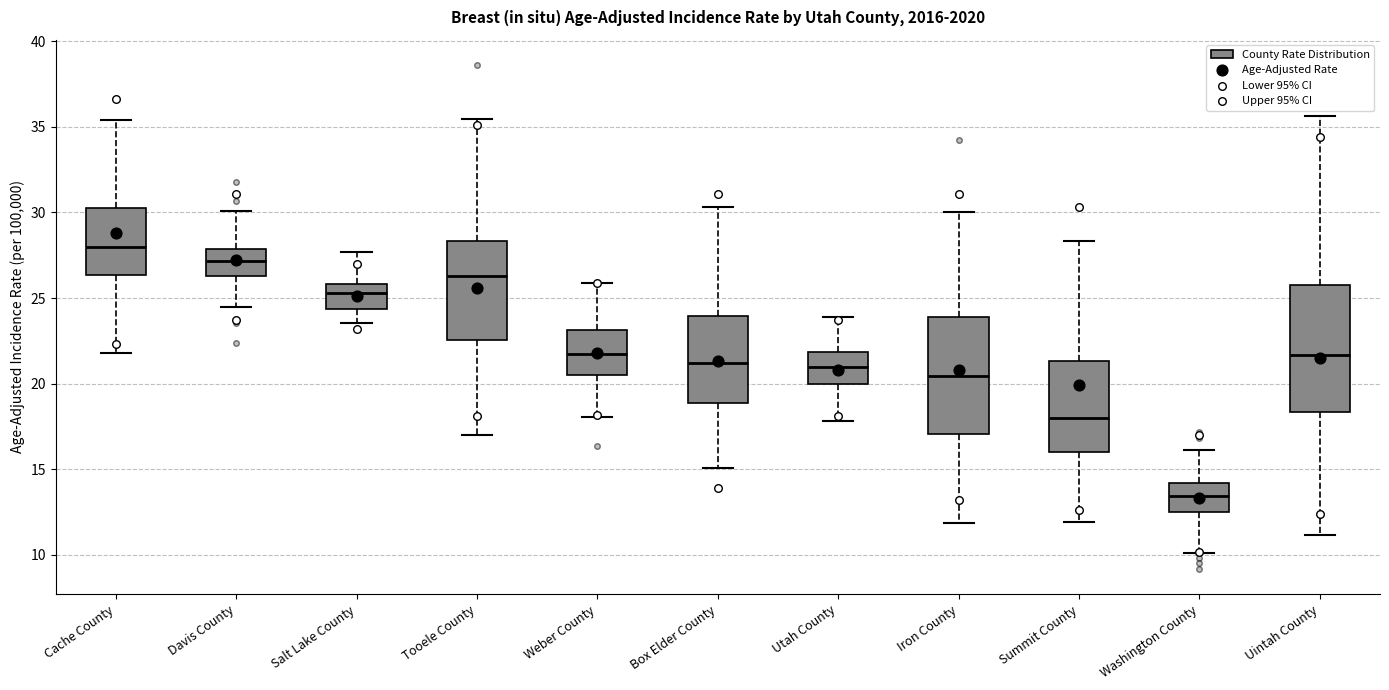

Comparing the boxes themselves (not the whiskers), which one is the tallest?

Uintah County